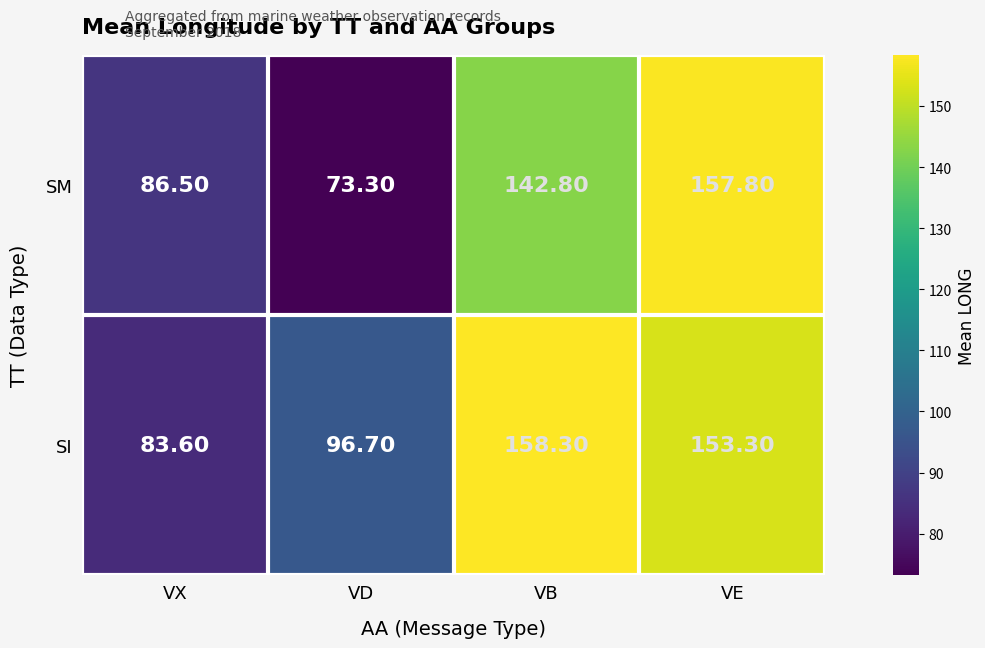

How many data points does each series have?

4